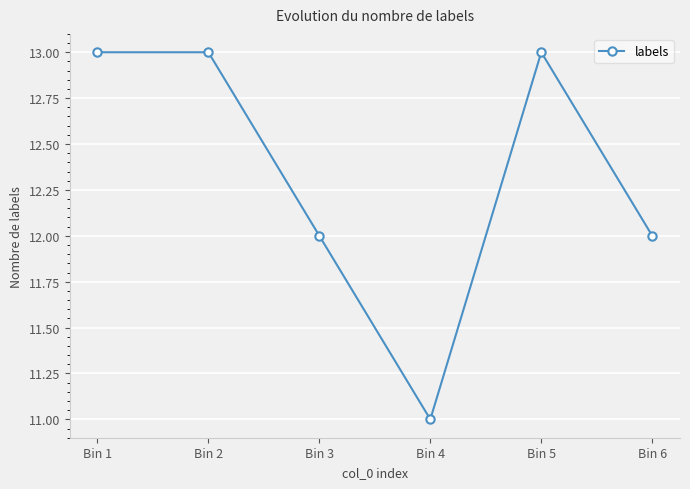

The value at Bin 6 is 12. True or false?

True